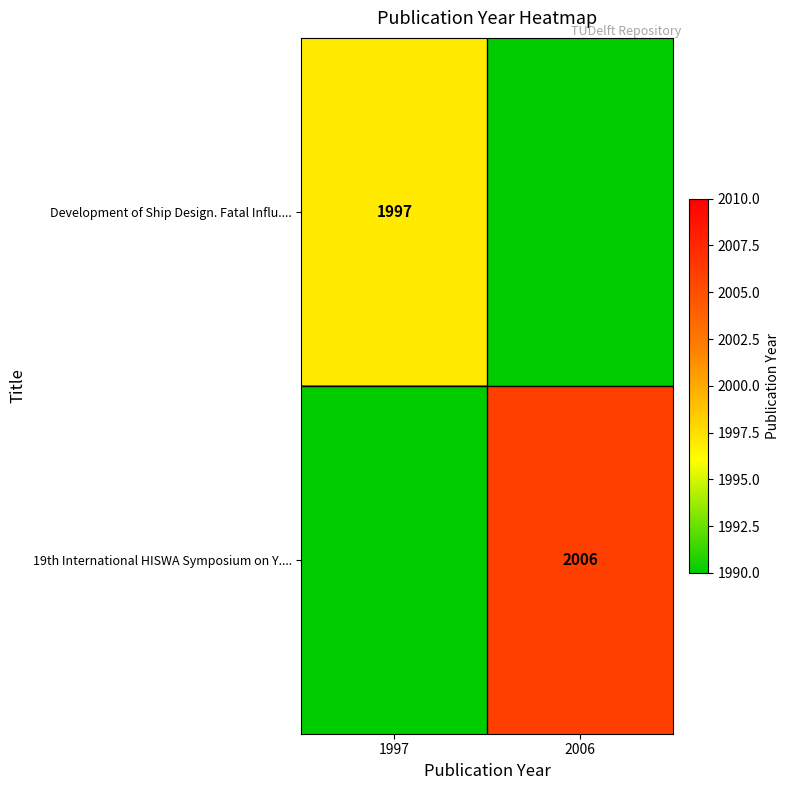

What is the spread (max minus min) of values at 1997?

1997.0